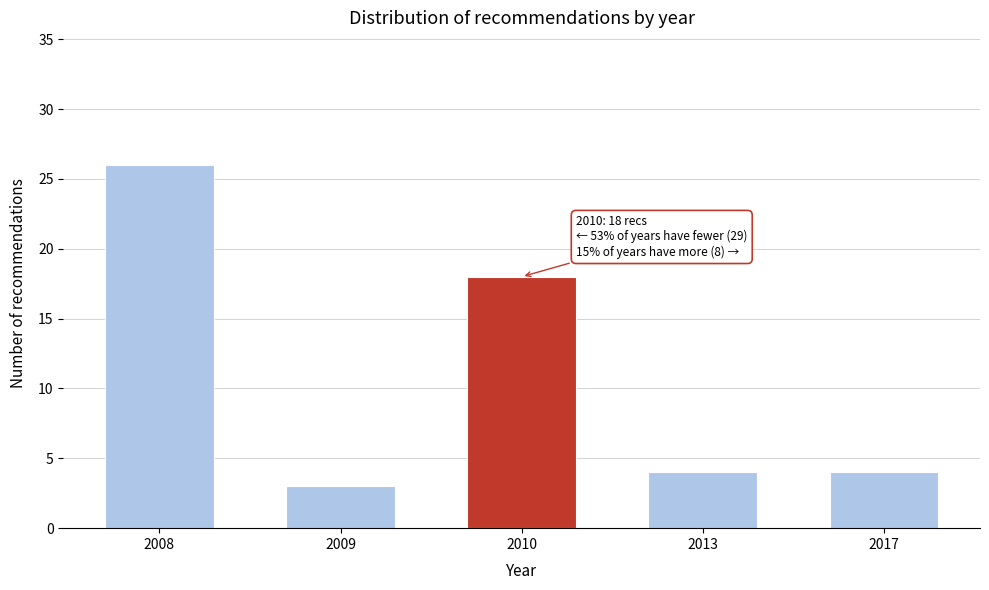

Reading left to right, what are all the values shown in this chart?

2008=26	2009=3	2010=18	2013=4	2017=4